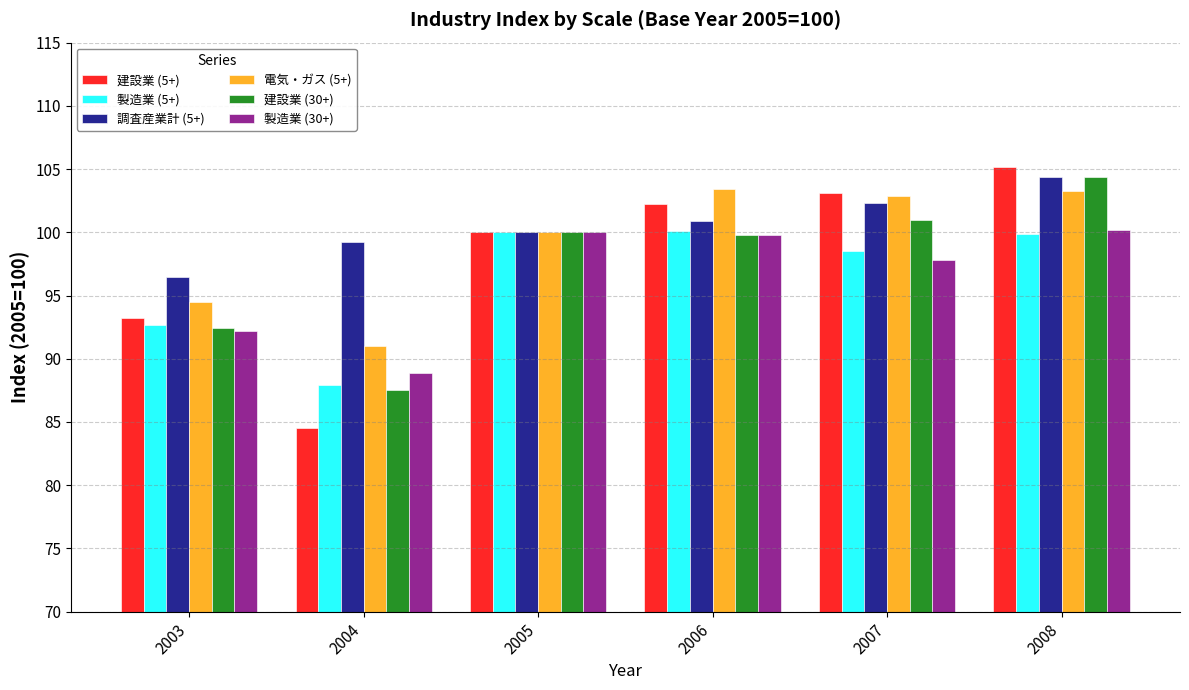

At 2004, list the series in order from smallest to largest.

建設業 (5+), 建設業 (30+), 製造業 (5+), 製造業 (30+), 電気・ガス (5+), 調査産業計 (5+)